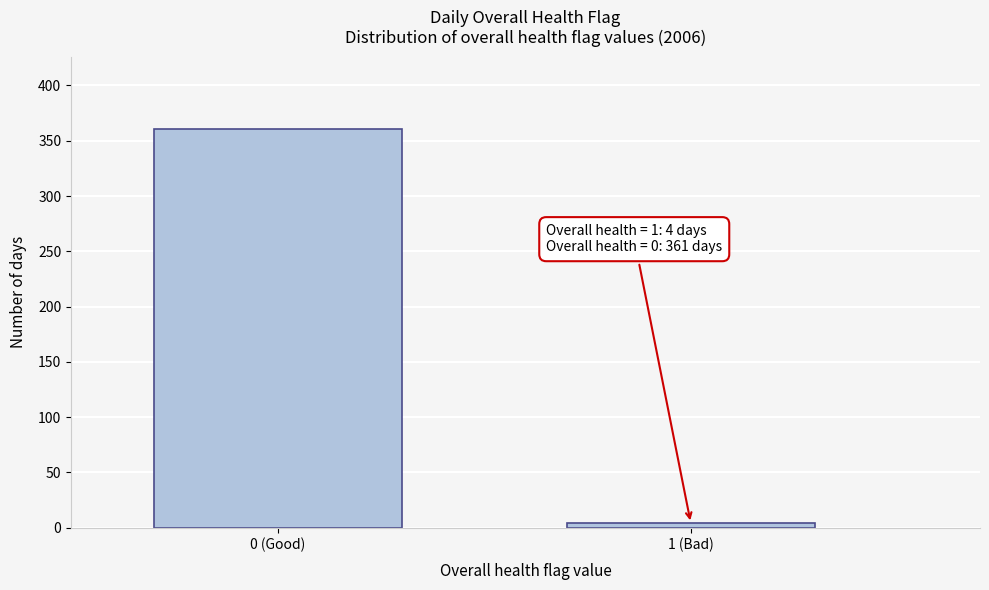

Reading left to right, transcribe all the data shown in this chart.

0 (Good)=361	1 (Bad)=4